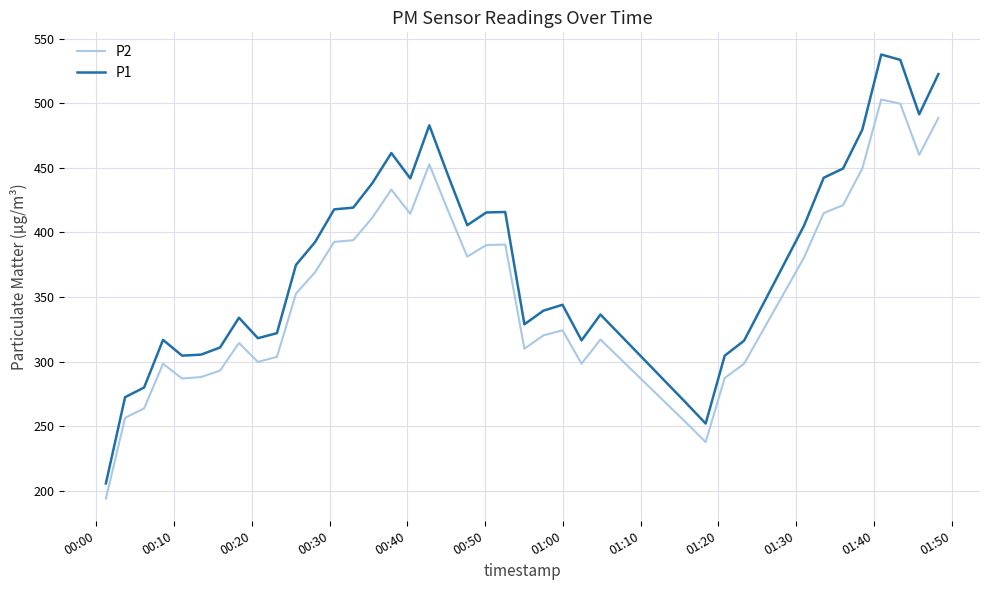

Which series has the largest total across all categories?

P1